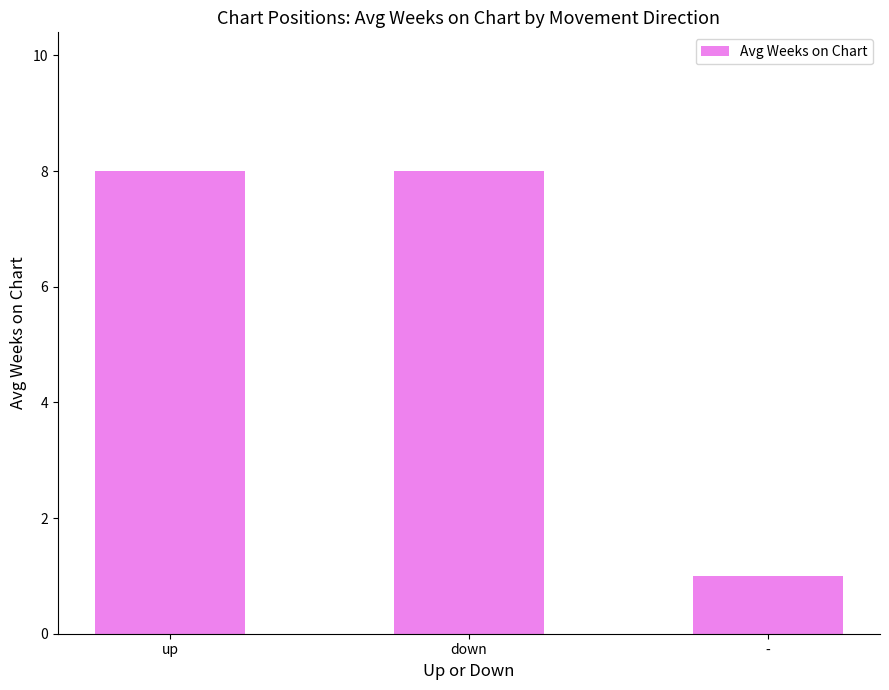

Reading left to right, list all the values displayed in this chart.

8	8	1